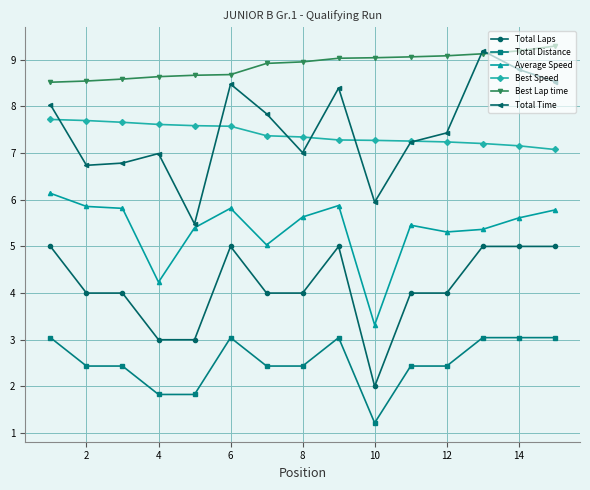

Which series has the largest total across all categories?

Best Lap time